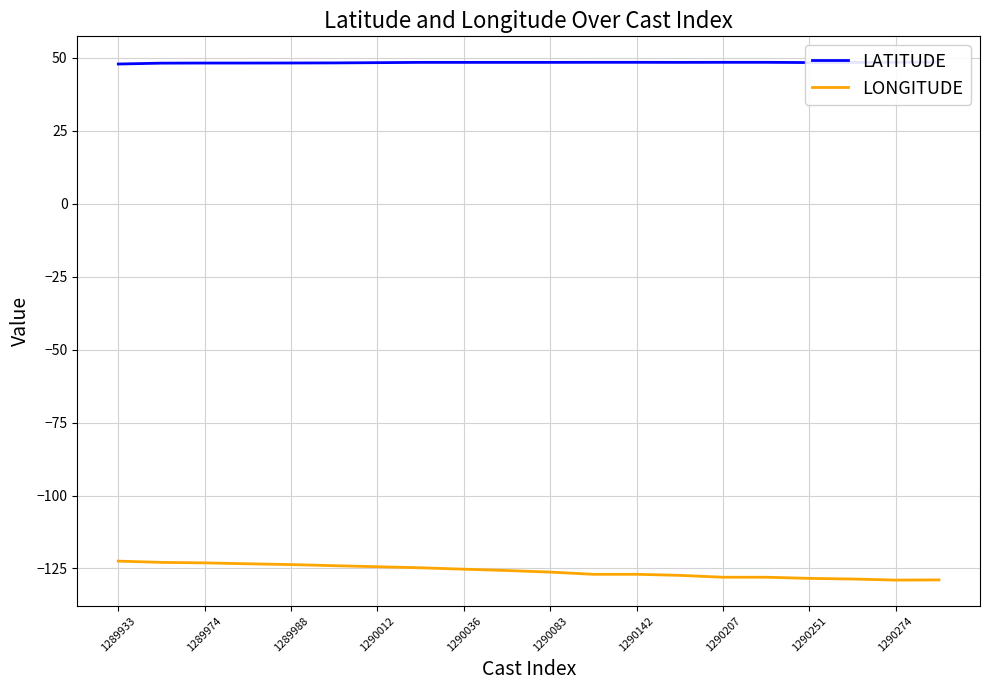

Is it true that LONGITUDE equals -203.2 at 1289933?

False